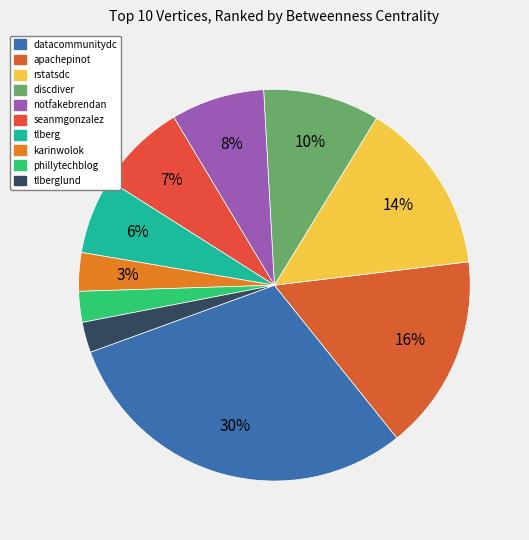

Count the number of slices in the pie.

10